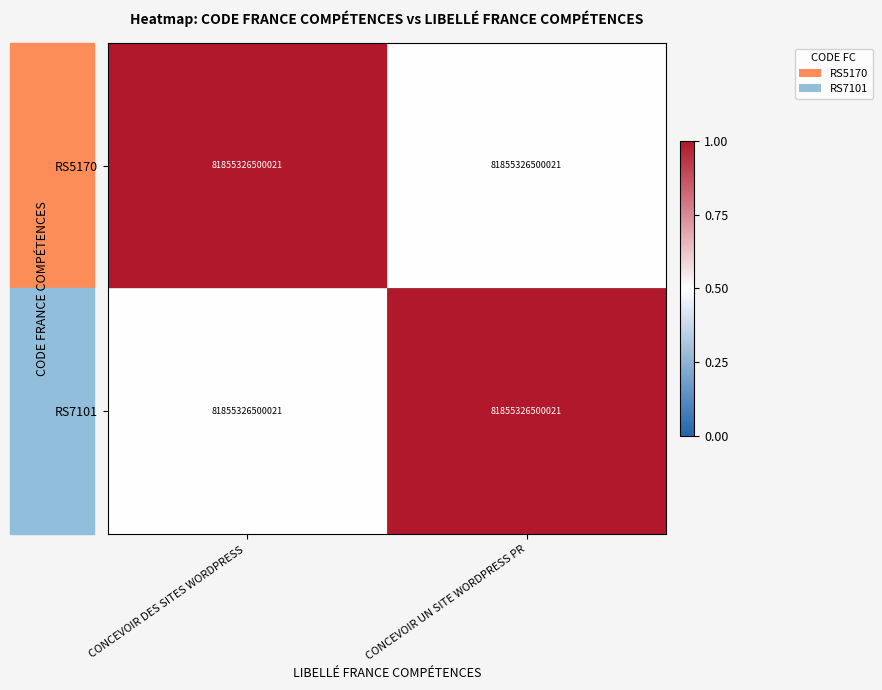

Rank the series by their maximum value, from lowest to highest.

RS5170, RS7101